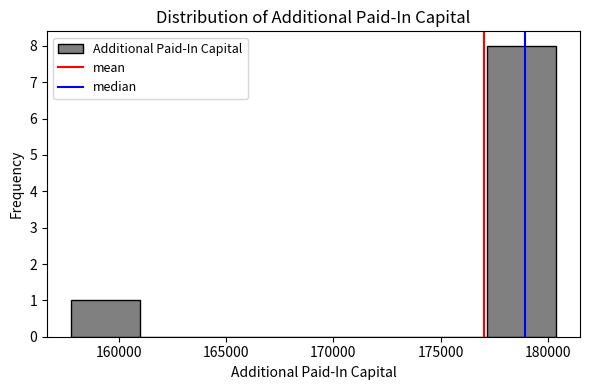

Which range on the x-axis has the tallest bar?

177000 to 180500